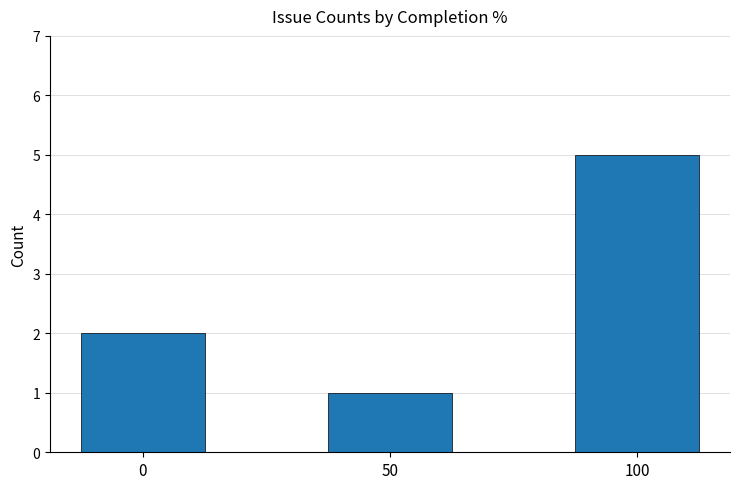

What is the sum of the values at 0 and 50?

3